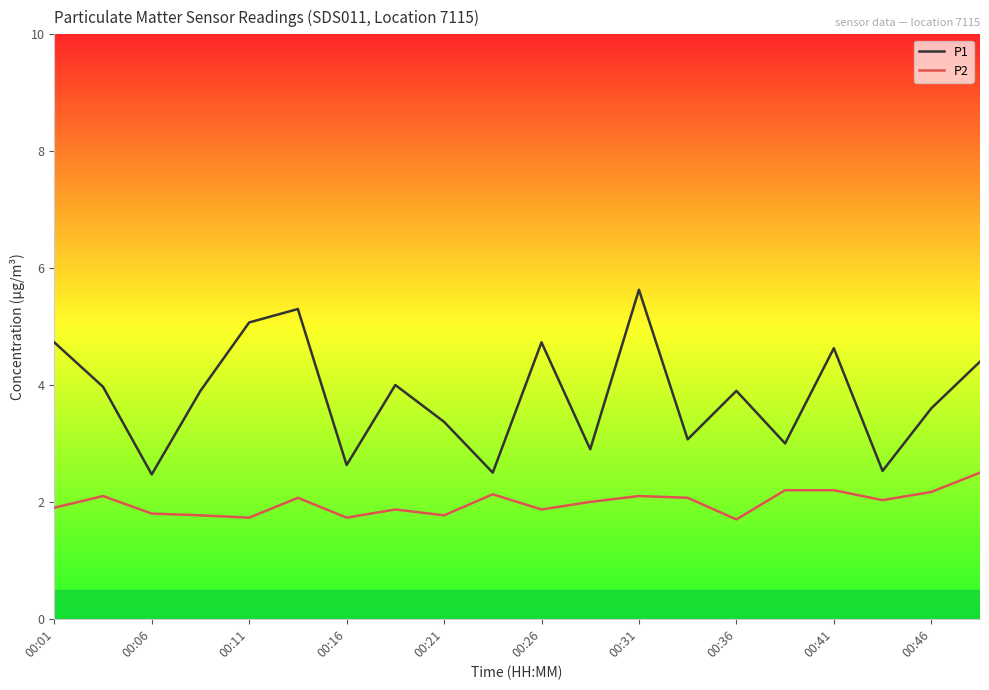

List the series in order of their peak value, lowest first.

P2, P1